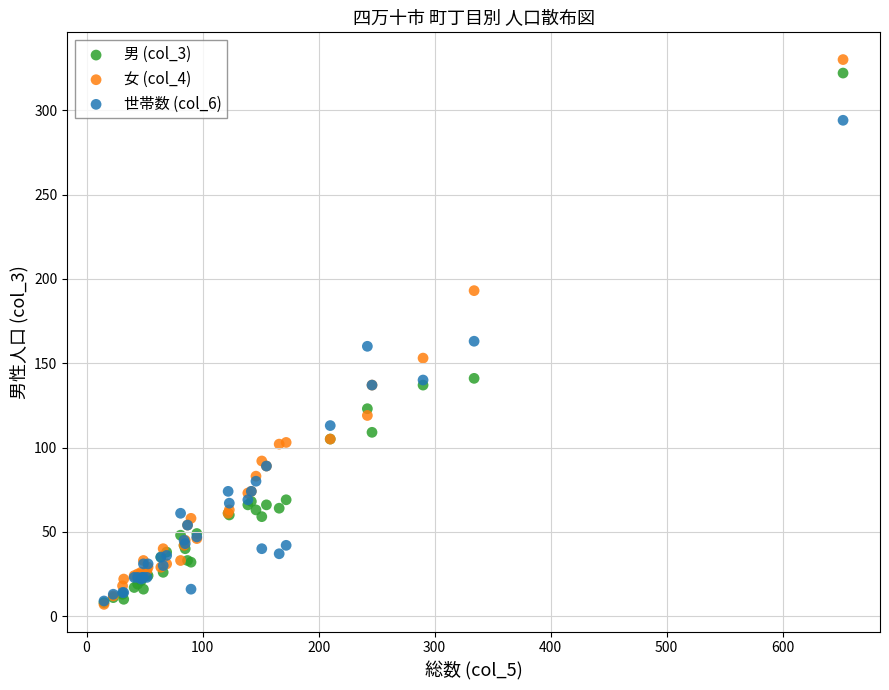

What are all the series names shown in the legend?

男 (col_3), 女 (col_4), 世帯数 (col_6)